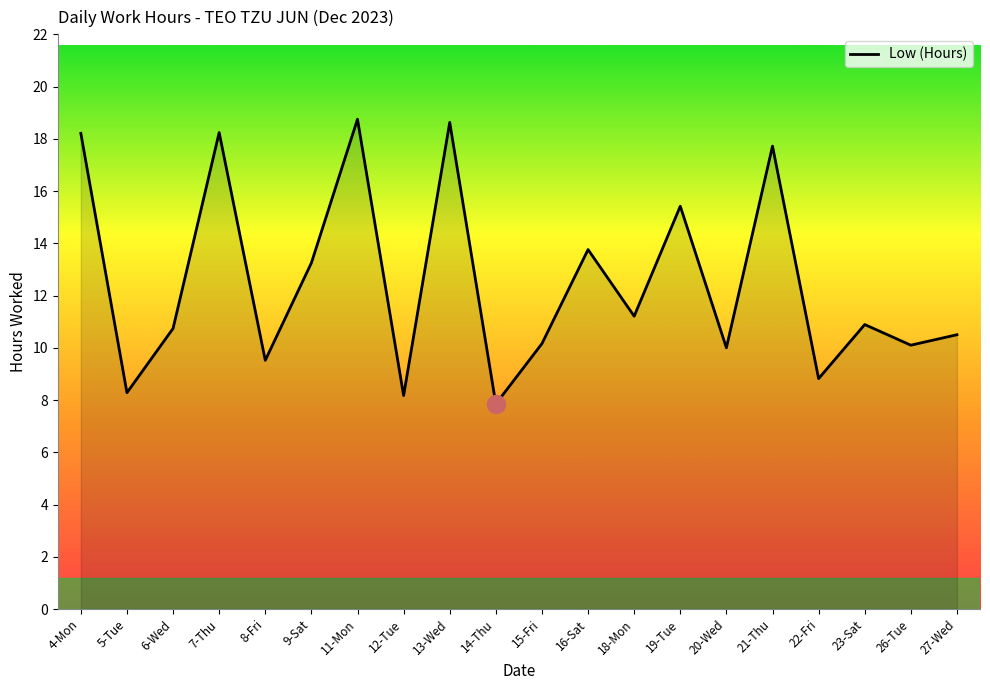

What is the sum of the values at 23-Sat and 9-Sat?

24.1